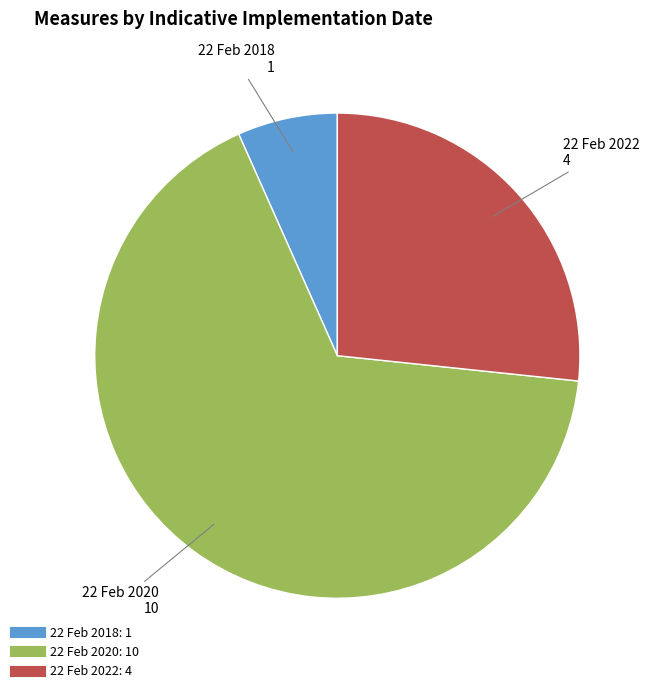

Is there any slice that represents more than half of the pie?

Yes